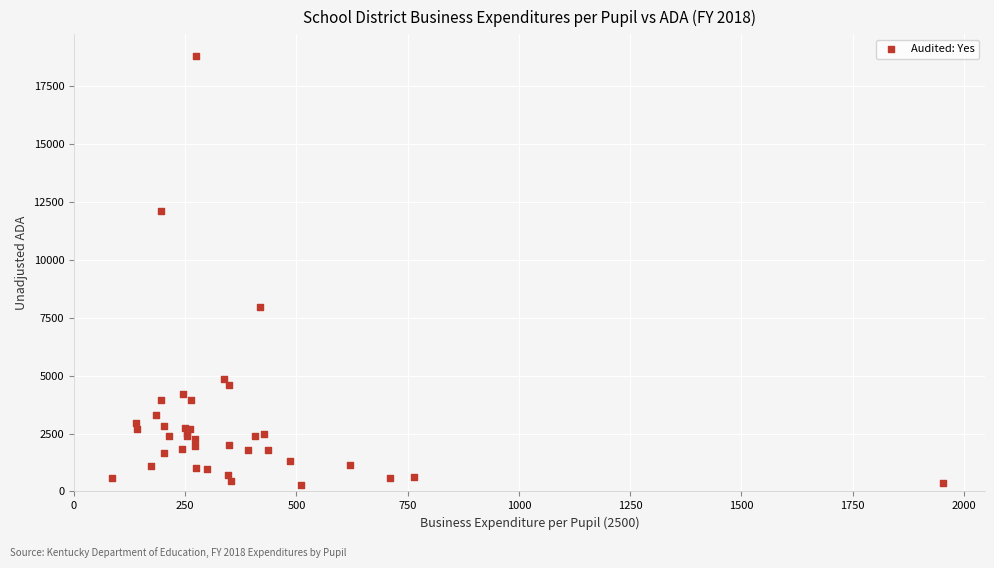

What Y value in the scatter plot is closest to 9539?

7945.1